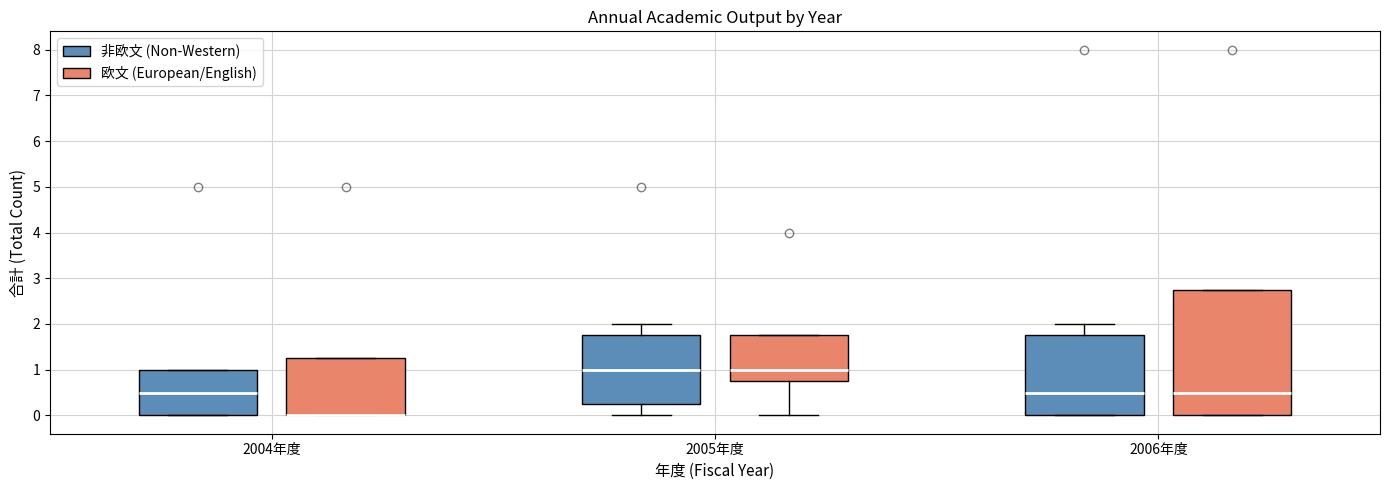

Reading left to right, transcribe this box plot: for each box, give where its median line is, the range the box spans, and where its two whiskers end, as read against the y-axis. The values are not printed on the chart, so give them approximately, as read against the axis.

2004年度 (非欧文 (Non-Western)): median 0.5, box 0.0 to 1.0, whiskers 0.0 to 1.0
2004年度 (欧文 (European/English)): median 0.0 (drawn on the box's lower edge), box 0.0 to 1.3, whiskers 0.0 to 1.3
2005年度 (非欧文 (Non-Western)): median 1.0, box 0.3 to 1.8, whiskers 0.0 to 2.0
2005年度 (欧文 (European/English)): median 1.0, box 0.8 to 1.8, whiskers 0.0 to 1.8
2006年度 (非欧文 (Non-Western)): median 0.5, box 0.0 to 1.8, whiskers 0.0 to 2.0
2006年度 (欧文 (European/English)): median 0.5, box 0.0 to 2.8, whiskers 0.0 to 2.8